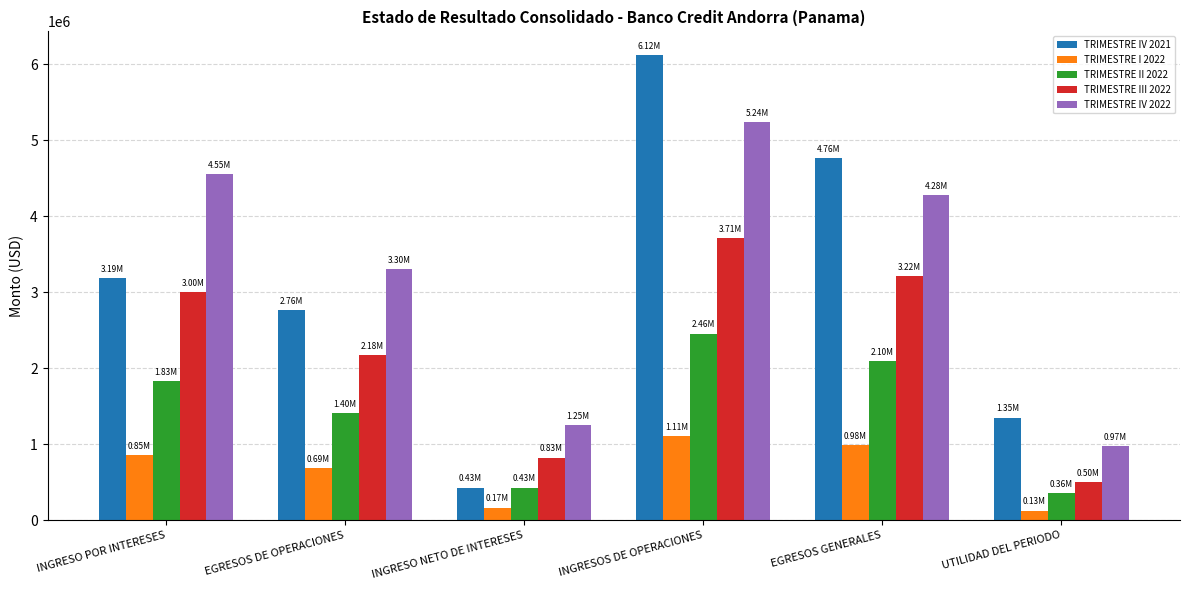

The TRIMESTRE IV 2021 series shows 6124562.9 at INGRESOS DE OPERACIONES. True or false?

True